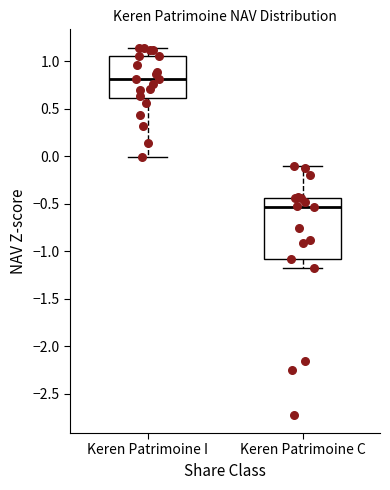

Reading left to right, transcribe this box plot: for each box, give where its median line is, the range the box spans, and where its two whiskers end, as read against the y-axis. The values are not printed on the chart, so give them approximately, as read against the axis.

Keren Patrimoine I: median 0.80, box 0.60 to 1.05, whiskers 0.00 to 1.15
Keren Patrimoine C: median -0.55, box -1.10 to -0.45, whiskers -1.20 to -0.10